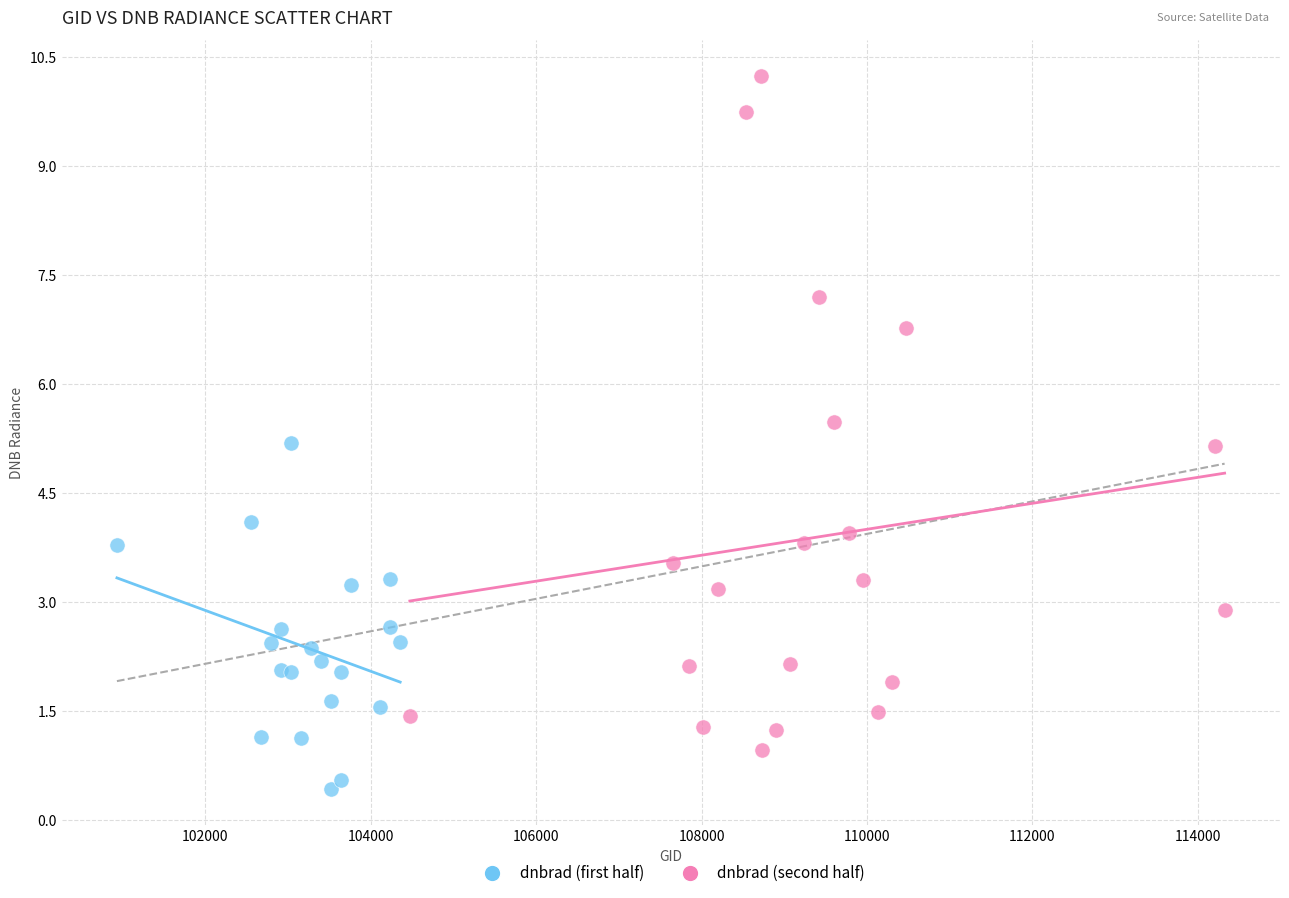

Which series has the widest spread of Y values?

dnbrad (second half)